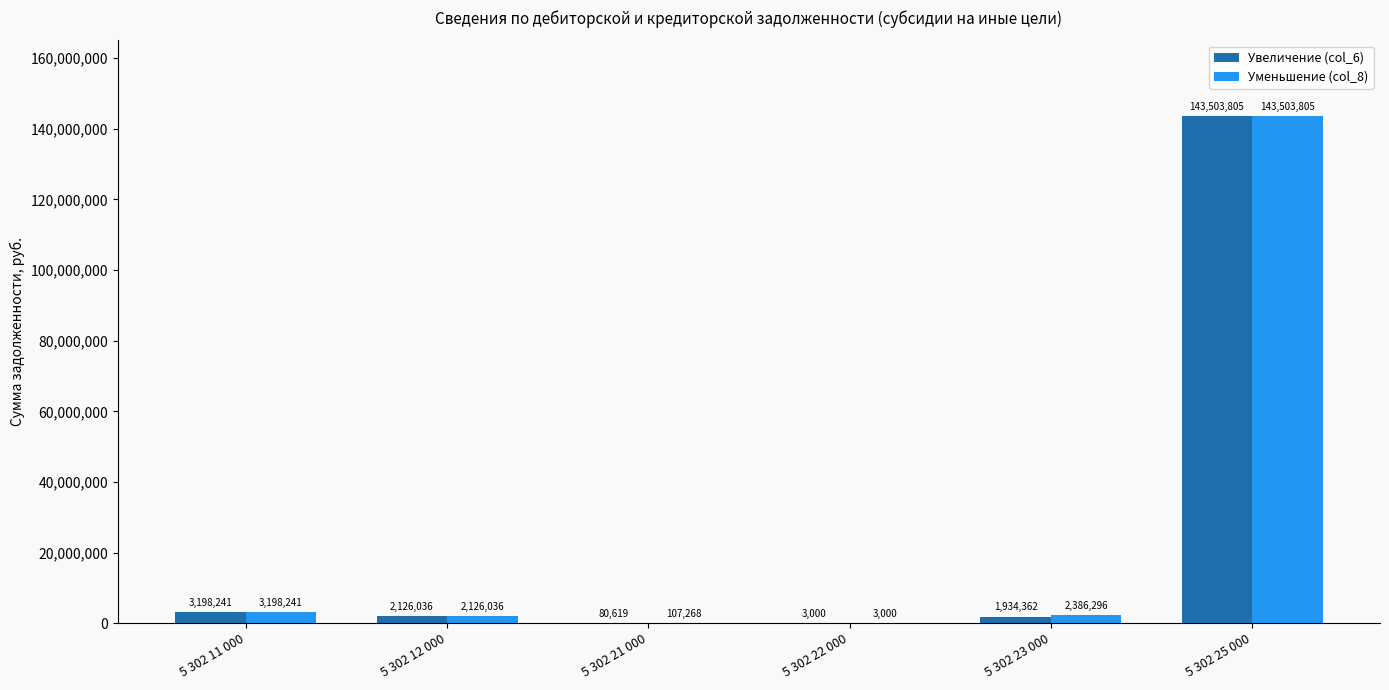

At which label does Уменьшение (col_8) reach its peak?

5 302 25 000